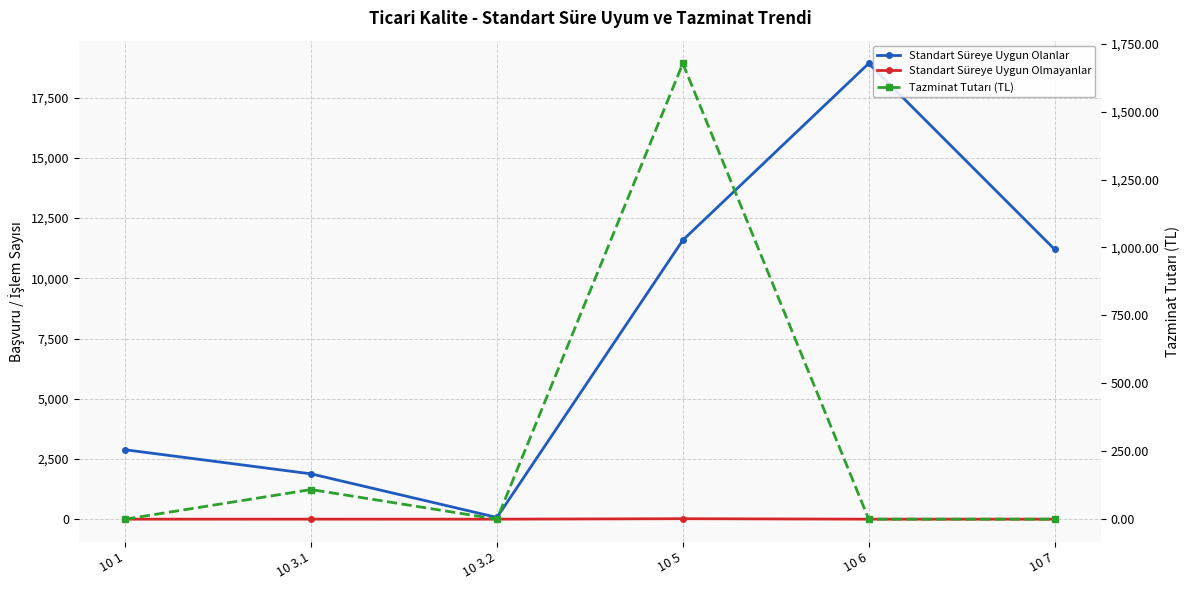

List the labels in order of Standart Süreye Uygun Olmayanlar value, largest first.

10 5, 10 3.1, 10 1, 10 3.2, 10 6, 10 7